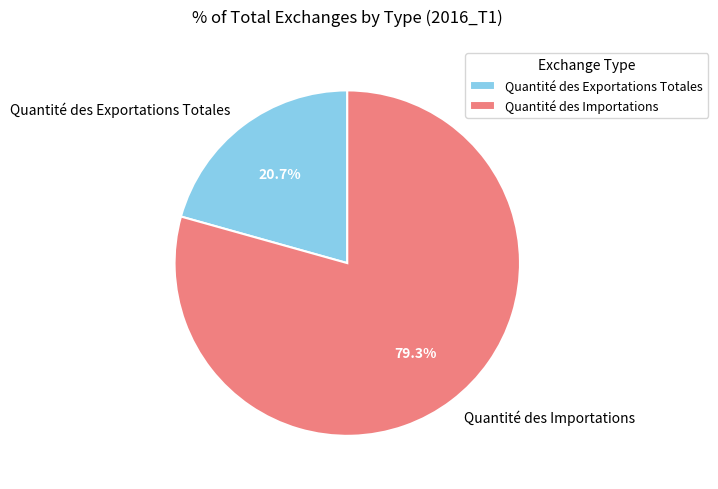

To the nearest percent, what portion does Quantité des Importations represent?

79%